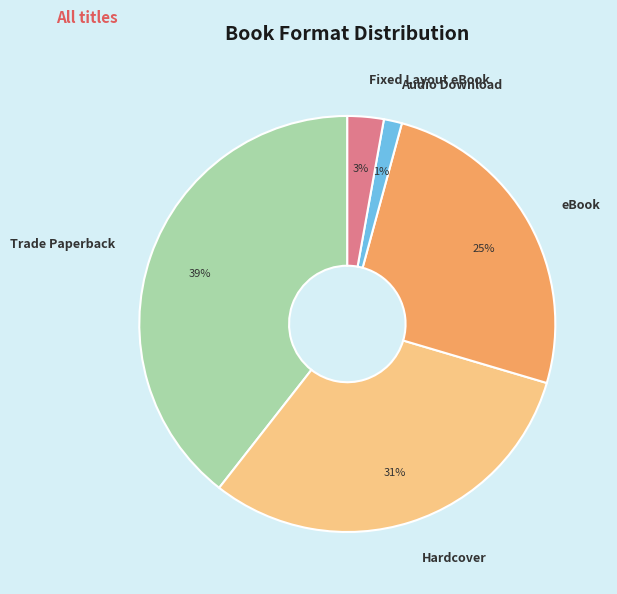

To the nearest percent, what is the difference between the Audio Download and Trade Paperback slice percentages?

38%